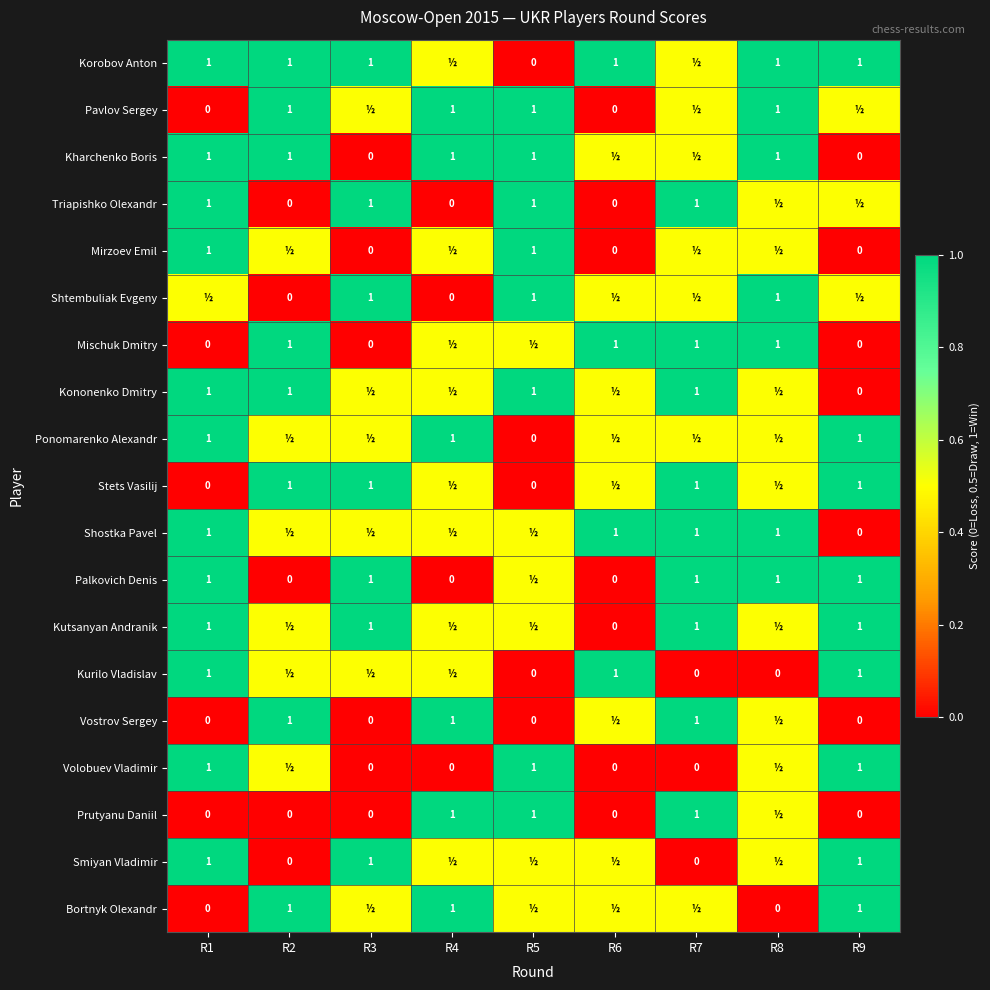

True or false: Kononenko Dmitry has a value of 0.4 at R7.

False